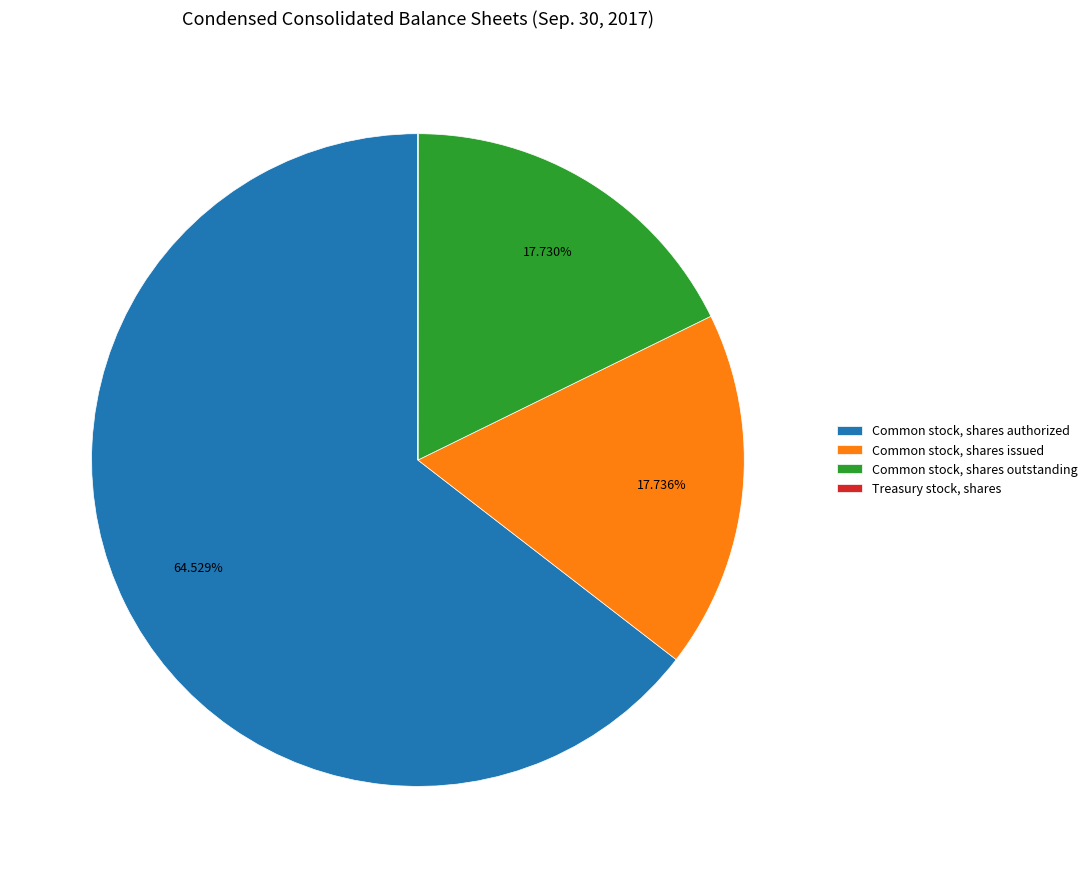

Does any single category account for the majority?

Yes